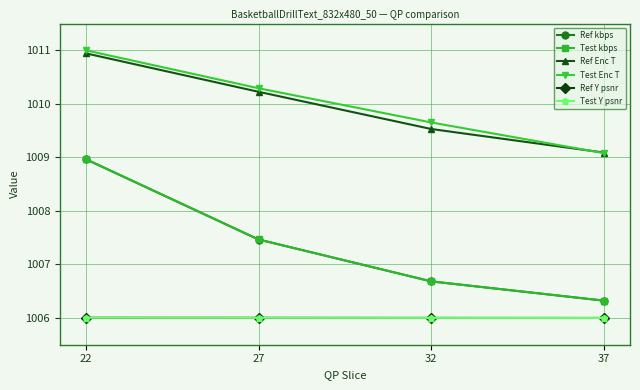

What is the highest value of the Ref kbps series?

1009.0